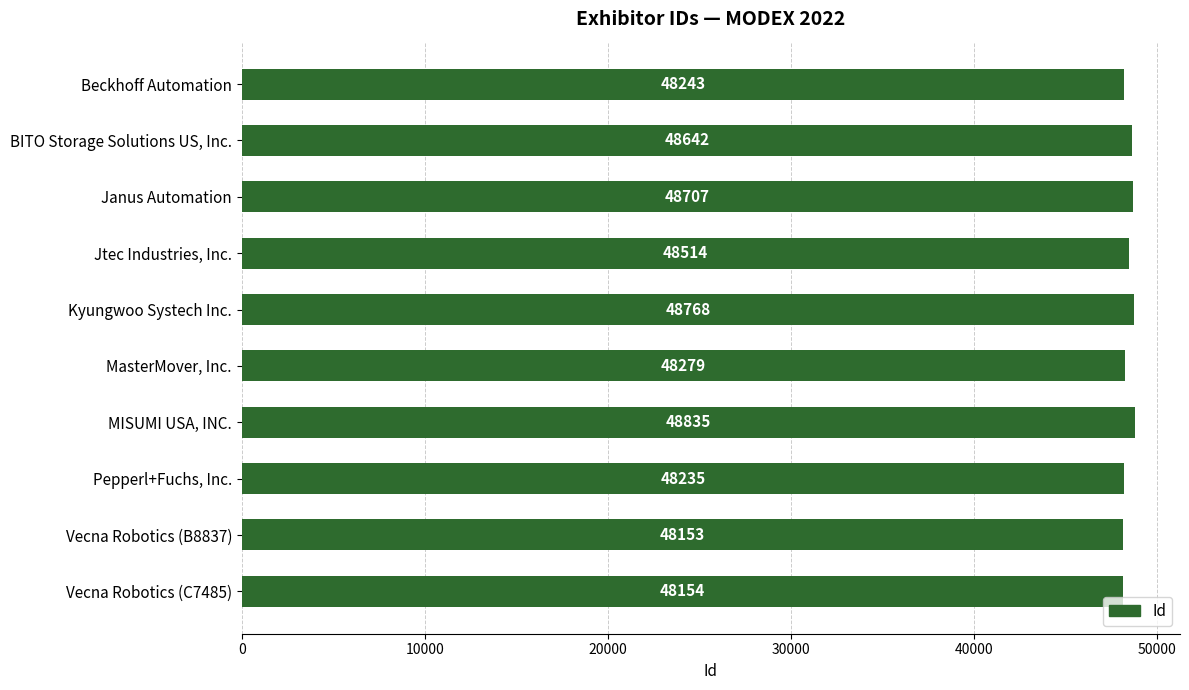

What is the difference between the maximum and minimum values?

682